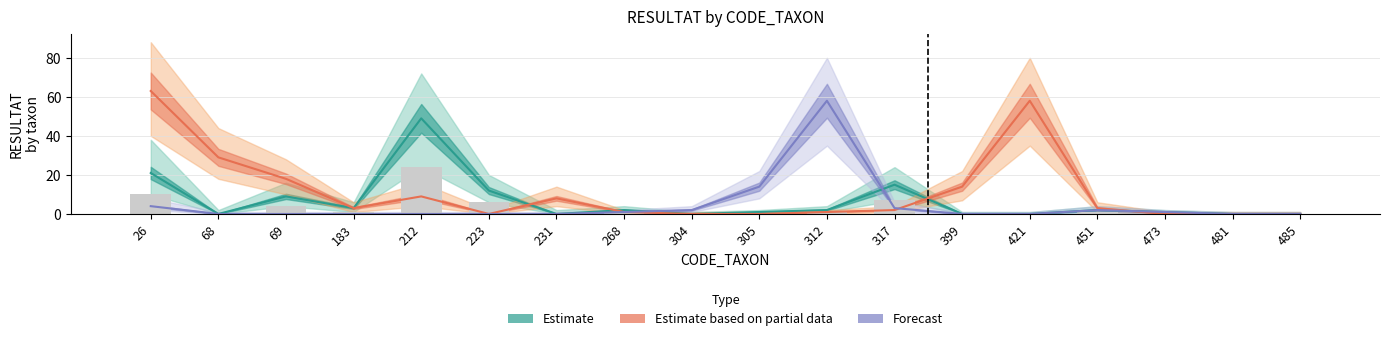

What is the sum of all Forecast values?

85